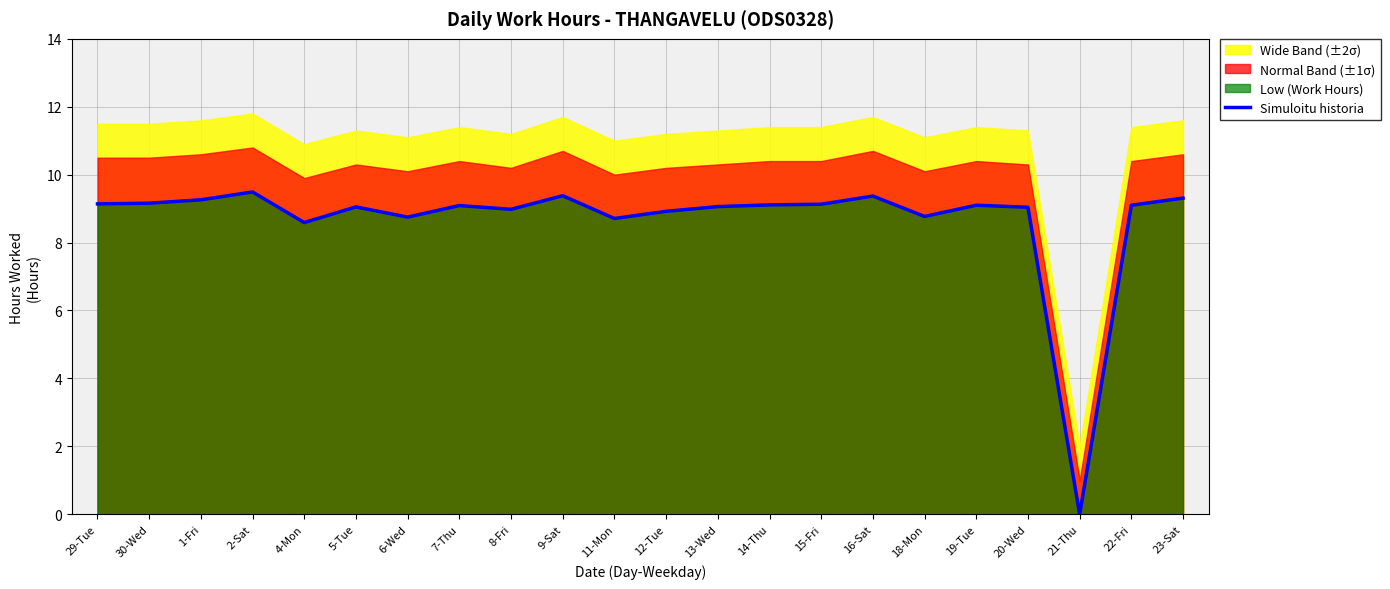

Where is the data nearest to the value 4?

21-Thu